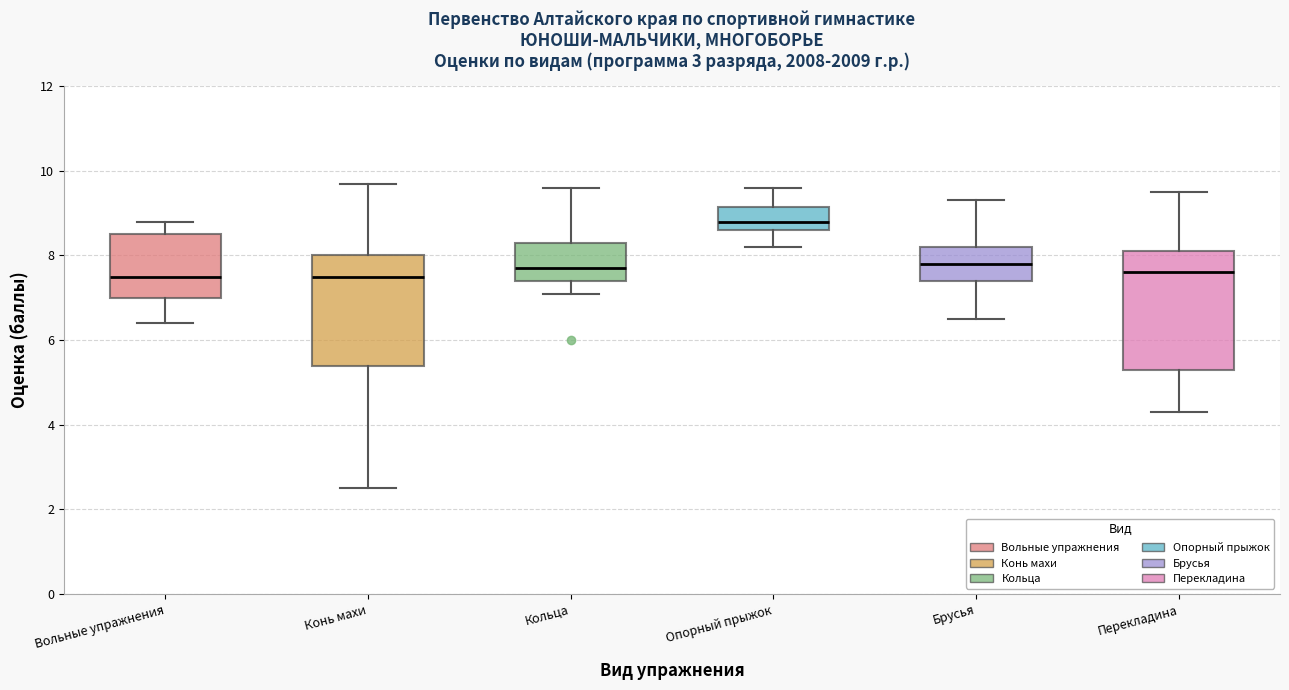

Comparing the boxes themselves (not the whiskers), which one is the tallest?

Перекладина